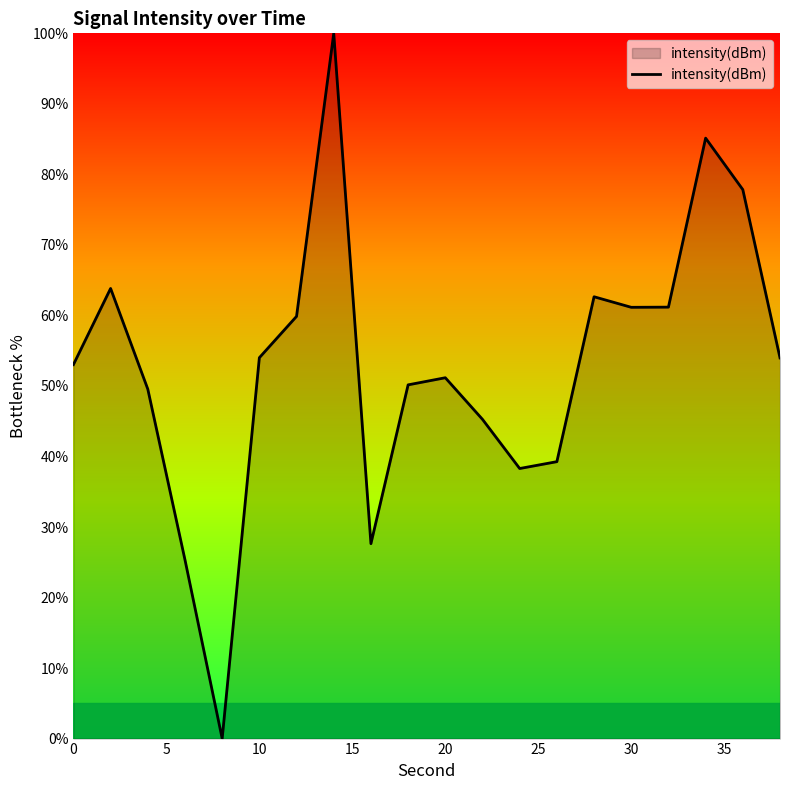

Reading left to right, what are all the values shown in this chart?

53.0	63.8	49.6	25.3	0.0	54.0	59.9	100.0	27.6	50.2	51.2	45.3	38.3	39.3	62.6	61.2	61.2	85.1	77.8	54.0